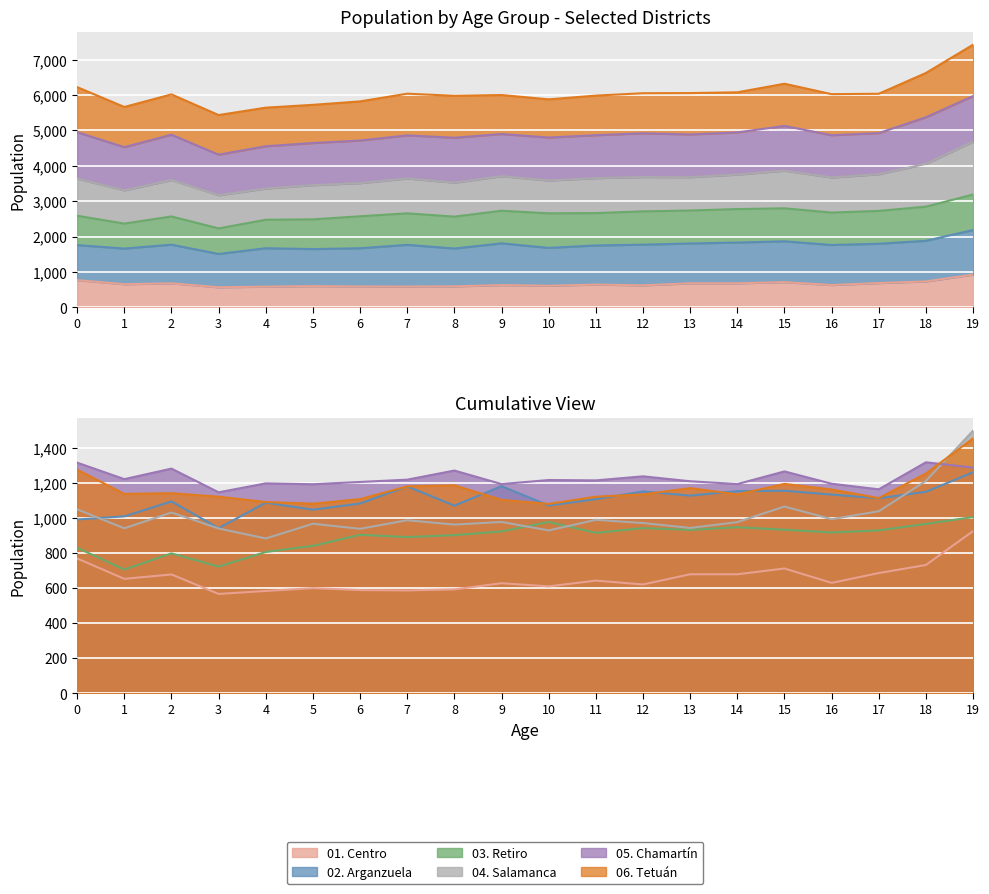

What is the difference between the highest and lowest values at 11?

571